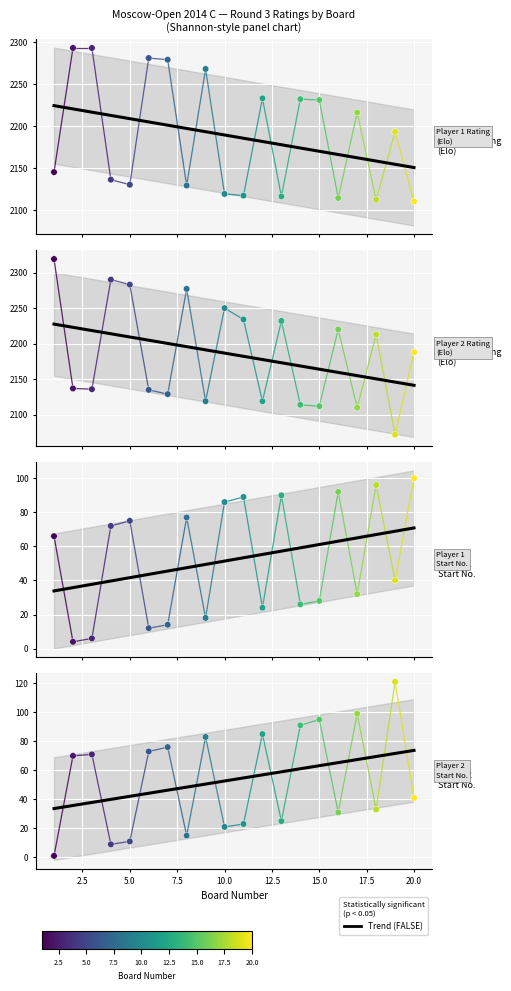

Which series contains the highest Y value?

Player 2 Rating